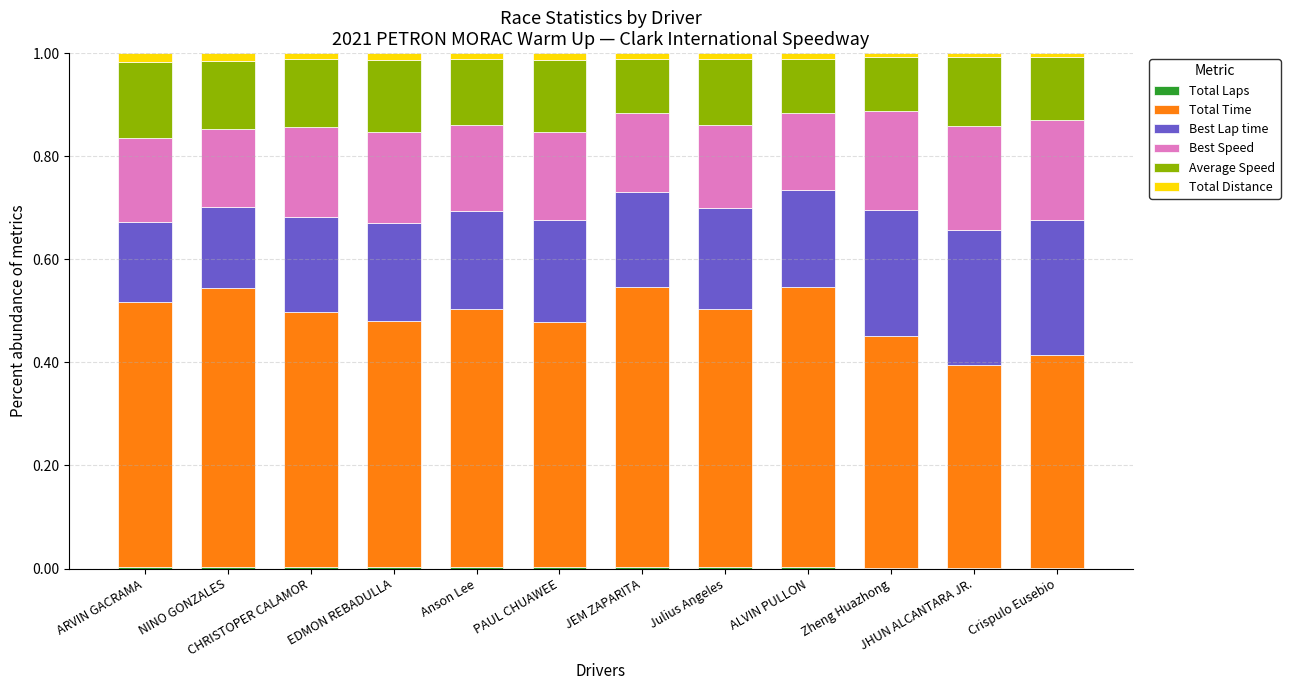

Rank the series by their maximum value, from lowest to highest.

Total Laps, Total Distance, Average Speed, Best Speed, Best Lap time, Total Time